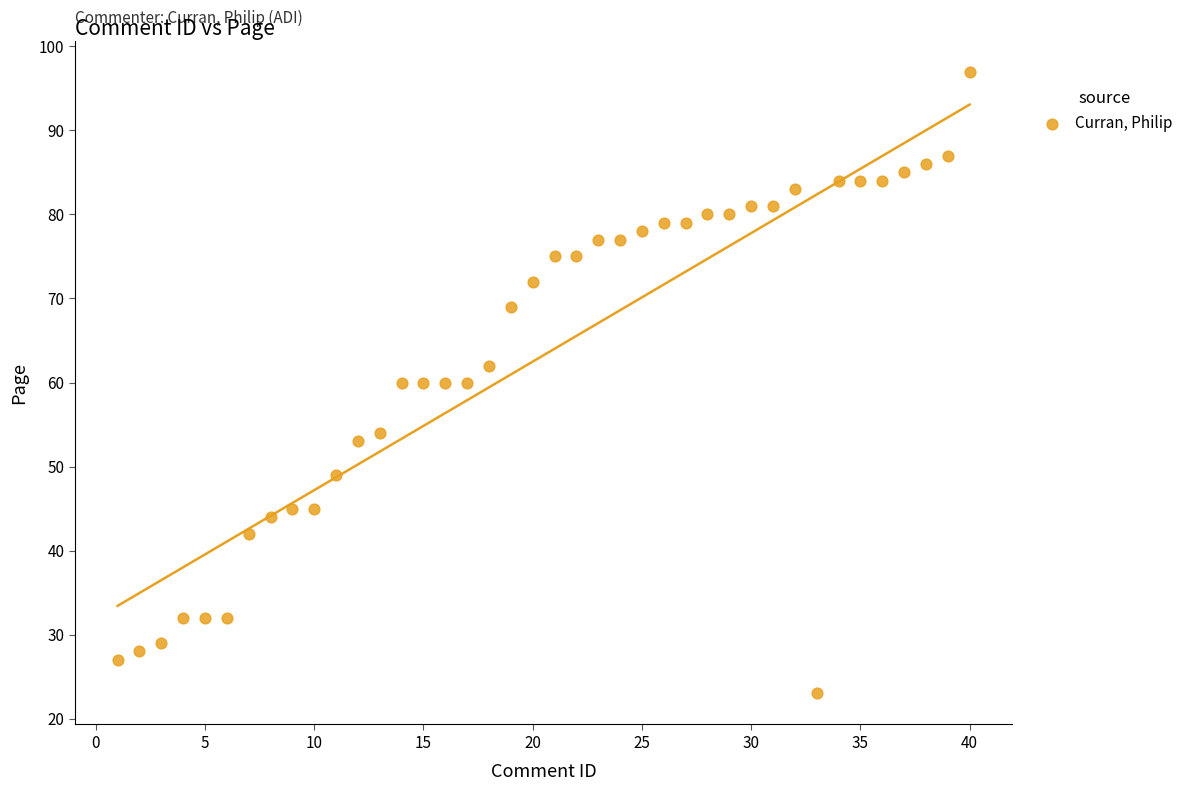

What is the range of X values (max minus min)?

39